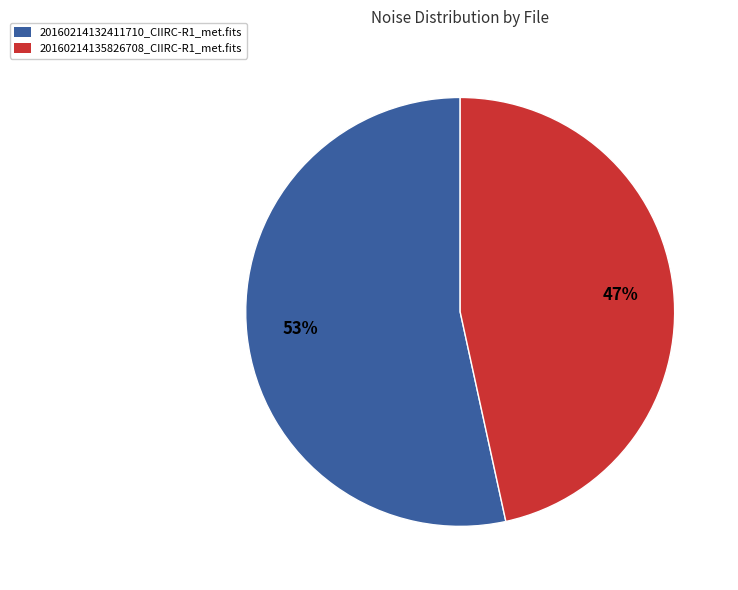

What percentage is the 20160214132411710_CIIRC-R1_met.fits slice, to the nearest percent?

53%